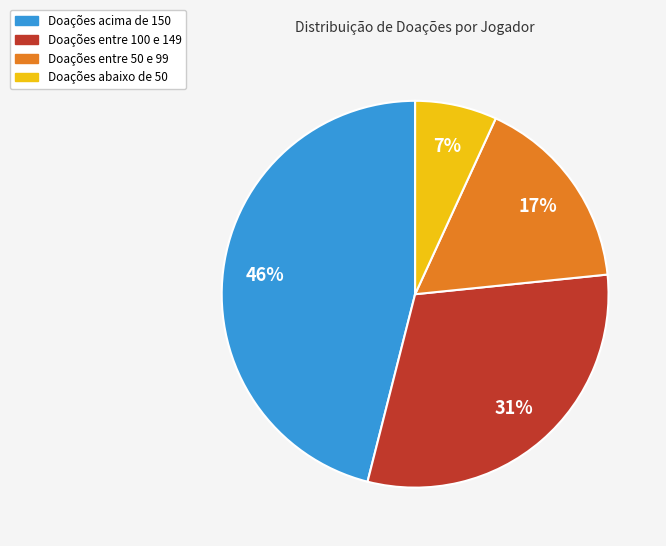

To the nearest percent, what is the average slice percentage?

25%